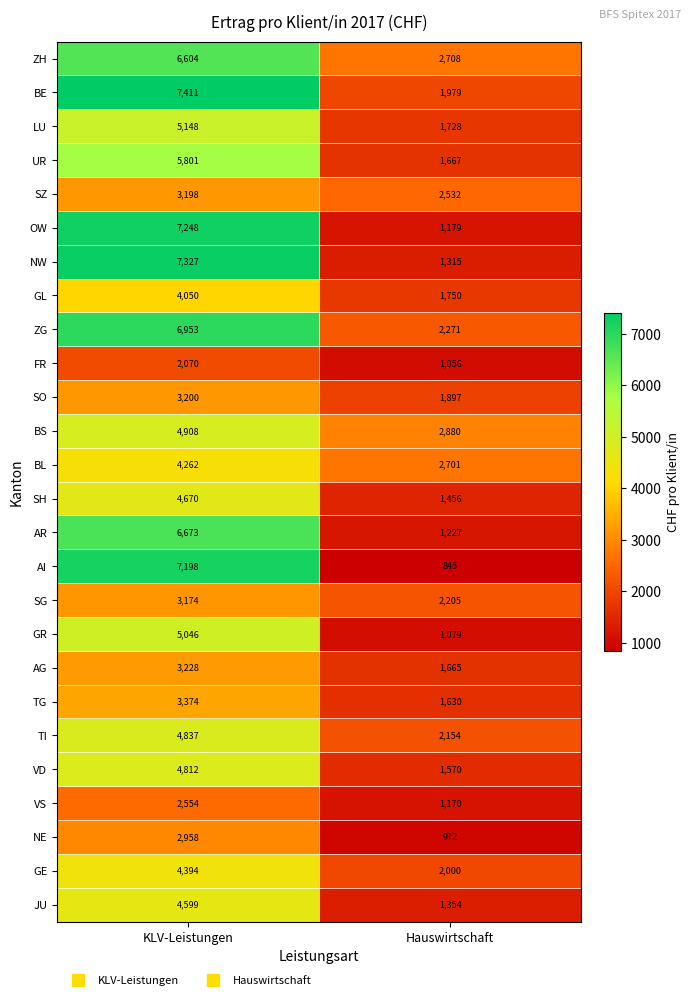

How many series are shown in this chart?

26